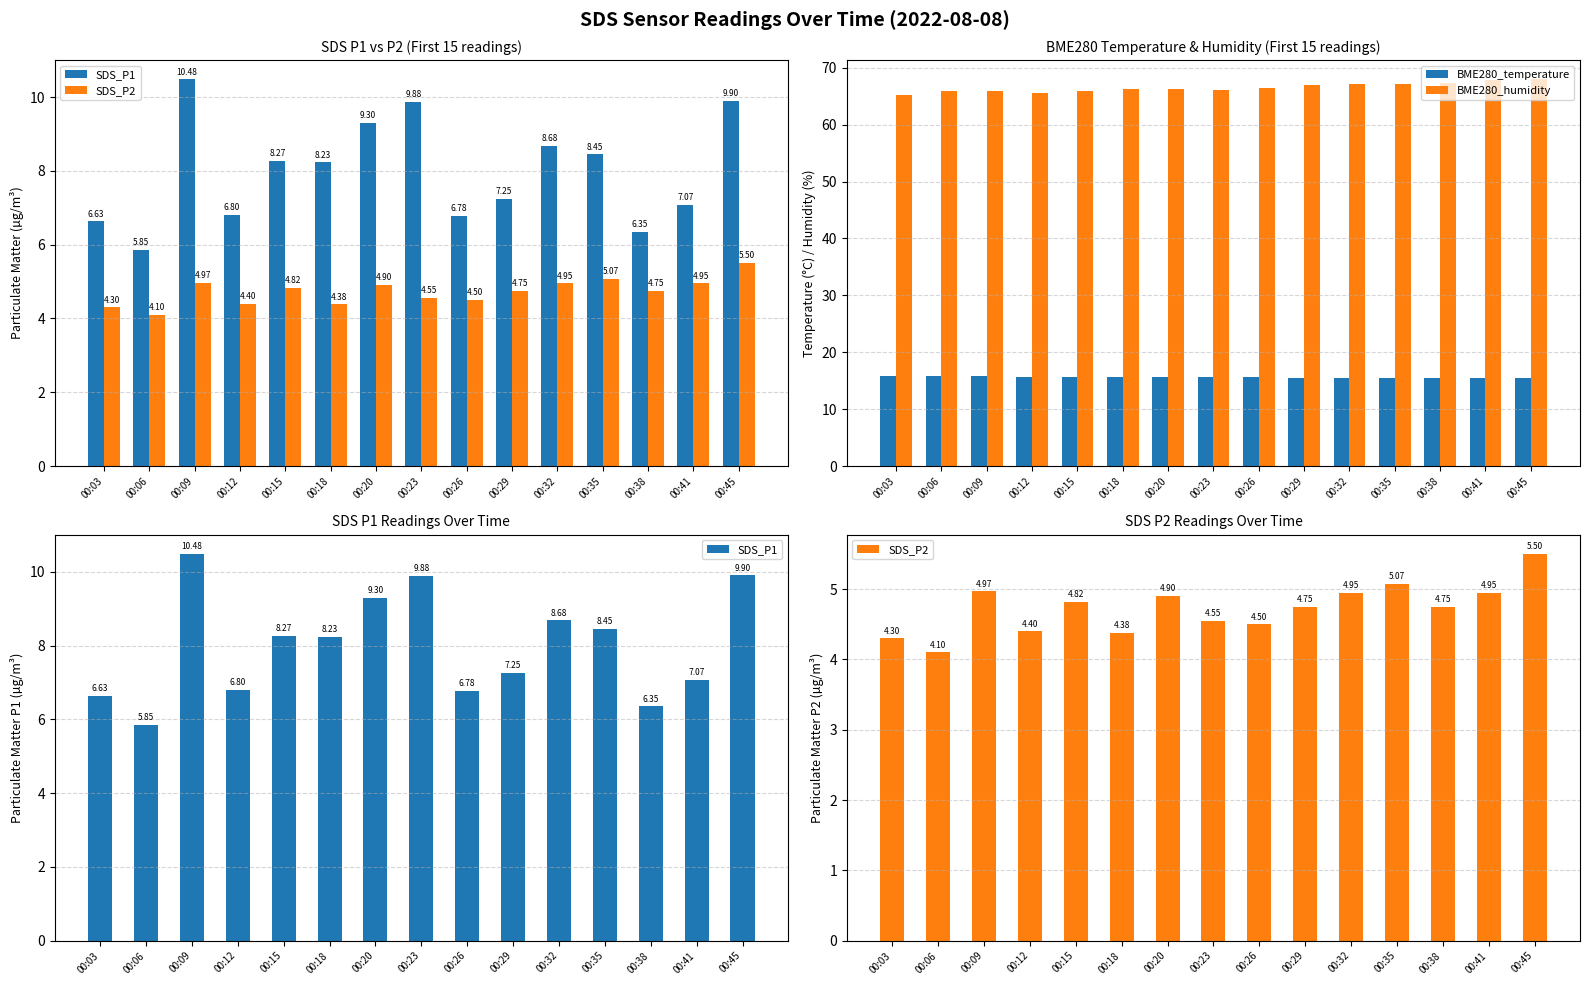

Reading left to right, what are all the values shown in this chart?

SDS_P1: 6.6	5.8	10.5	6.8	8.3	8.2	9.3	9.9	6.8	7.2	8.7	8.4	6.3	7.1	9.9
SDS_P2: 4.3	4.1	5.0	4.4	4.8	4.4	4.9	4.5	4.5	4.8	5.0	5.1	4.8	5.0	5.5
BME280_temperature: 15.9	15.8	15.8	15.7	15.7	15.7	15.6	15.6	15.6	15.6	15.5	15.5	15.5	15.4	15.4
BME280_humidity: 65.3	65.8	65.8	65.6	66.0	66.3	66.2	66.1	66.4	66.9	67.2	67.1	67.4	67.8	68.0